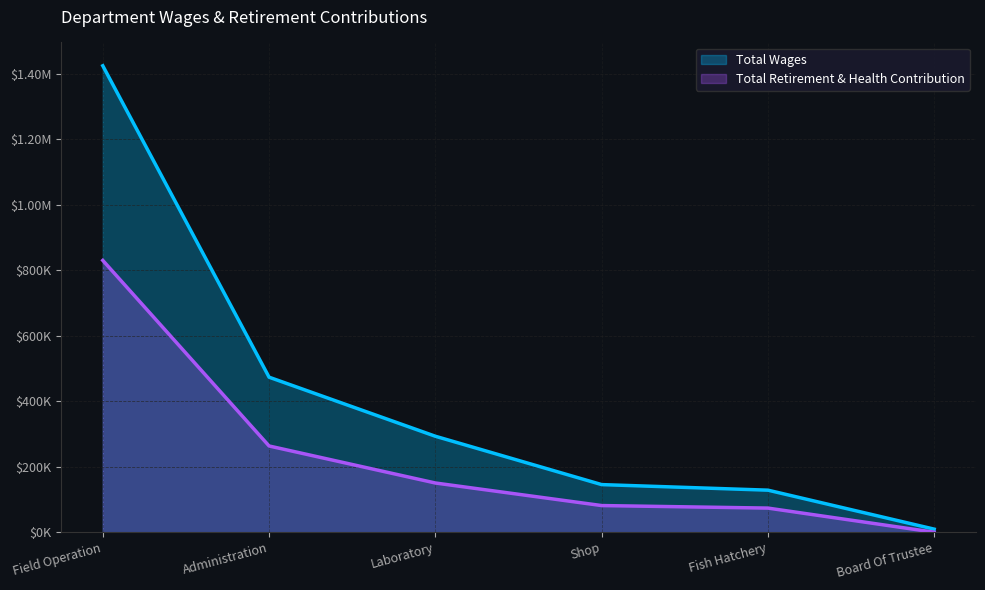

At Board Of Trustee, list the series in order from smallest to largest.

Total Retirement & Health Contribution, Total Wages